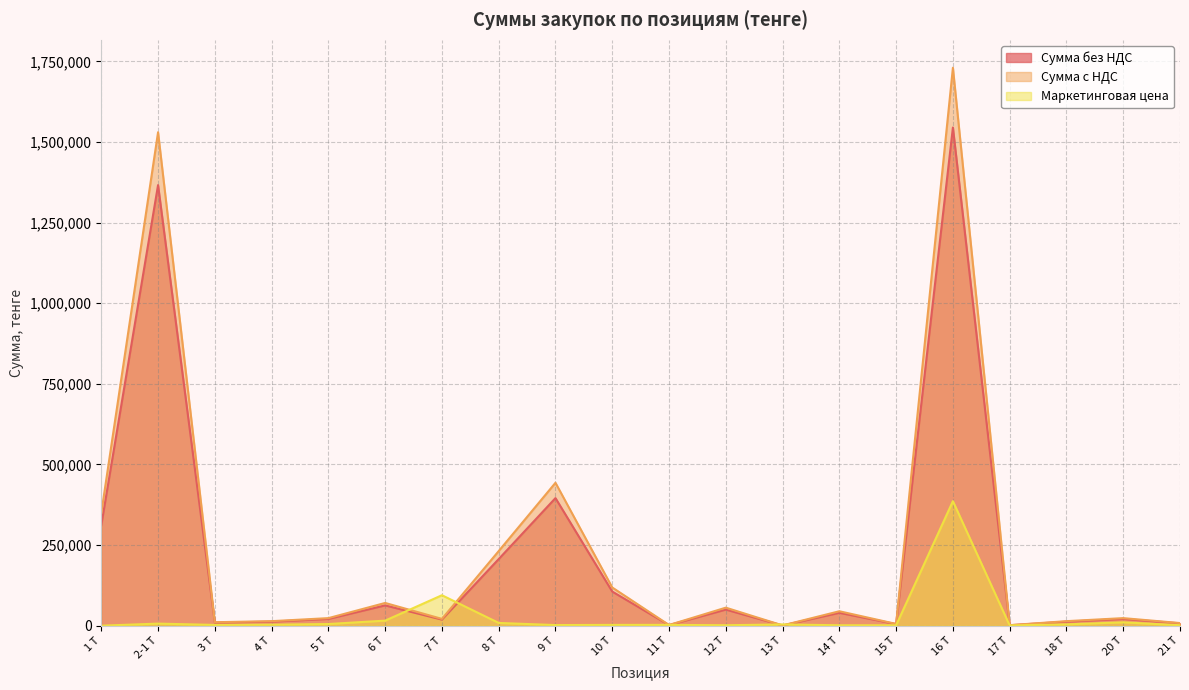

At which label does Сумма без НДС first exceed 21000?

1 Т